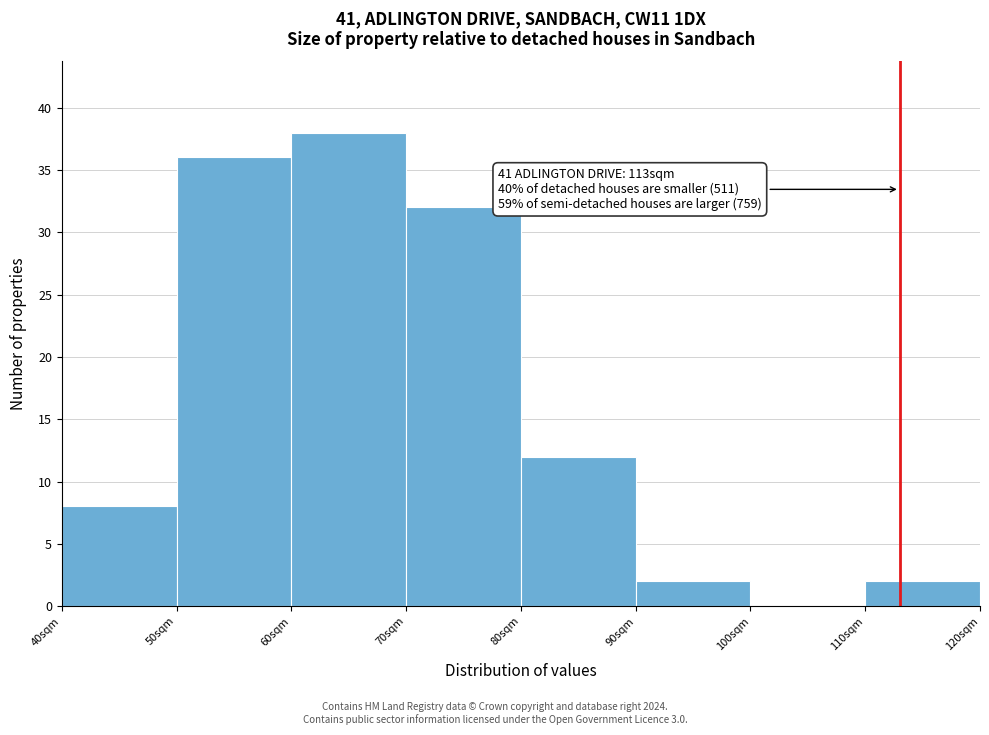

Which range on the x-axis has the tallest bar?

60 to 70